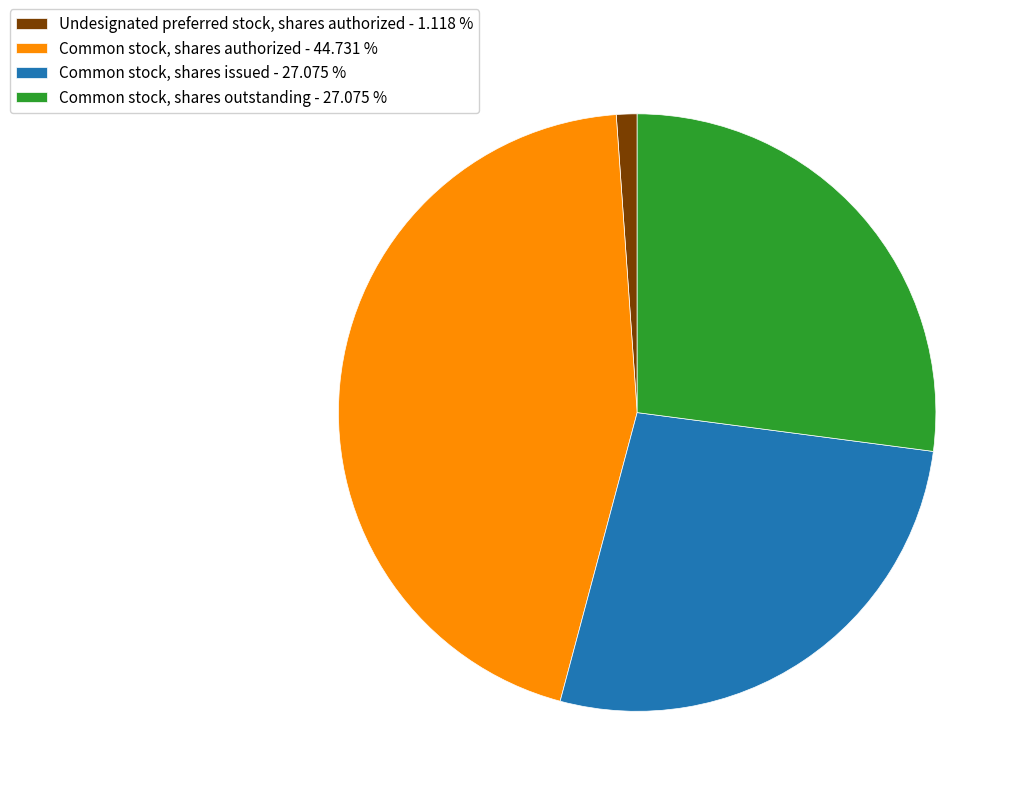

Do Common stock, shares issued and Common stock, shares outstanding together represent more than half of the pie?

Yes